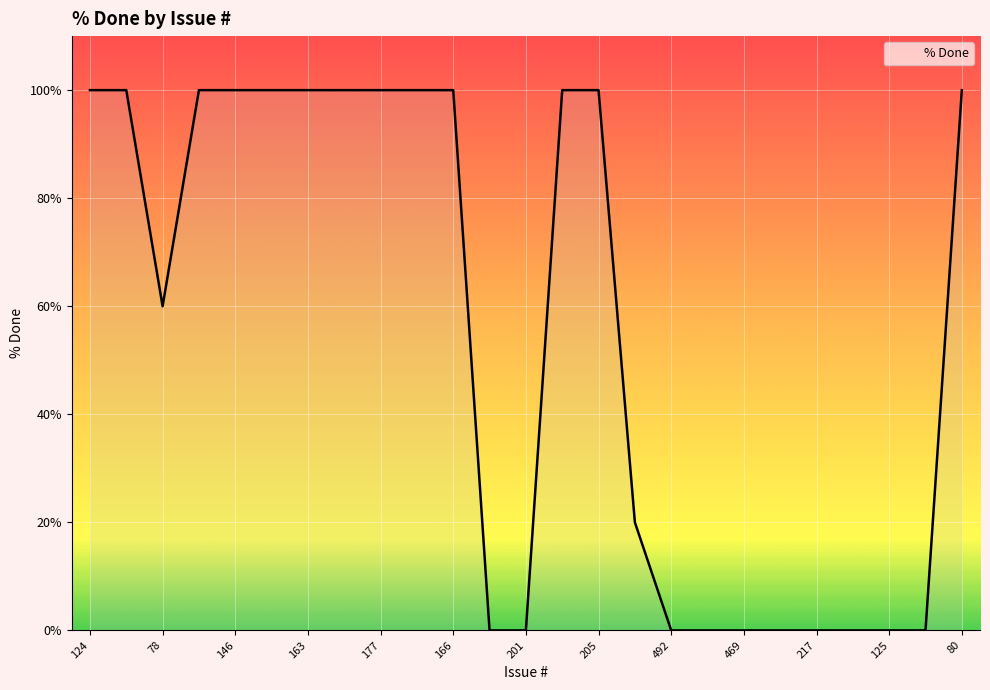

What is the difference between the maximum and minimum values?

100